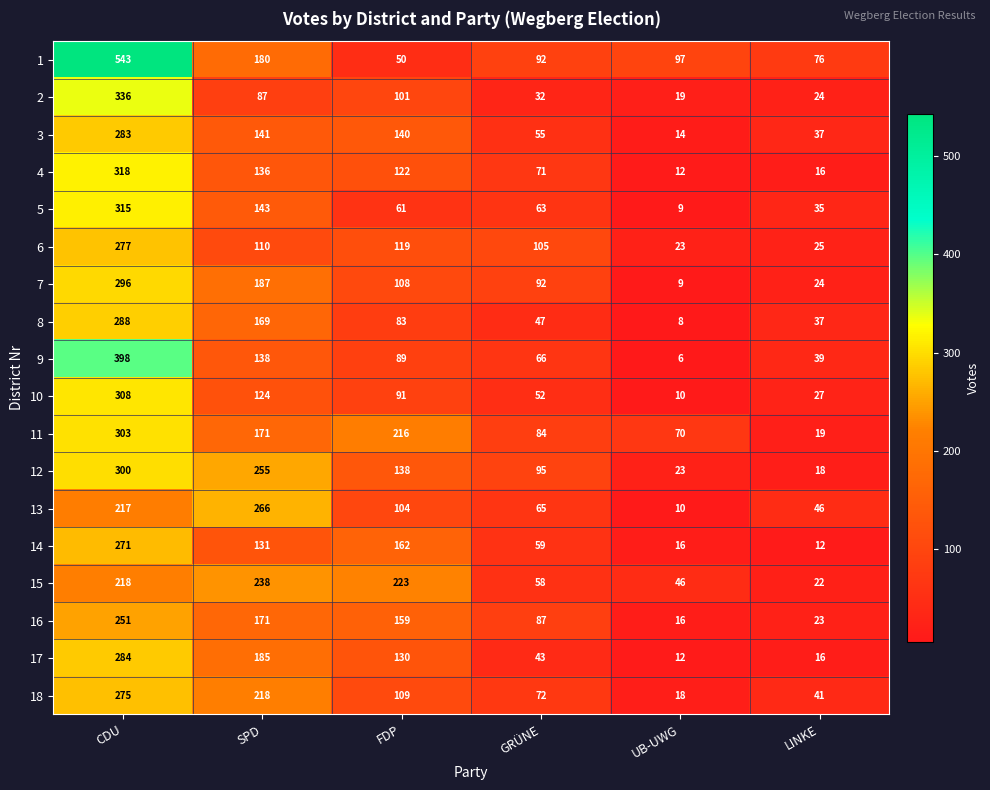

True or false: 17 has a value of 16 at LINKE.

True